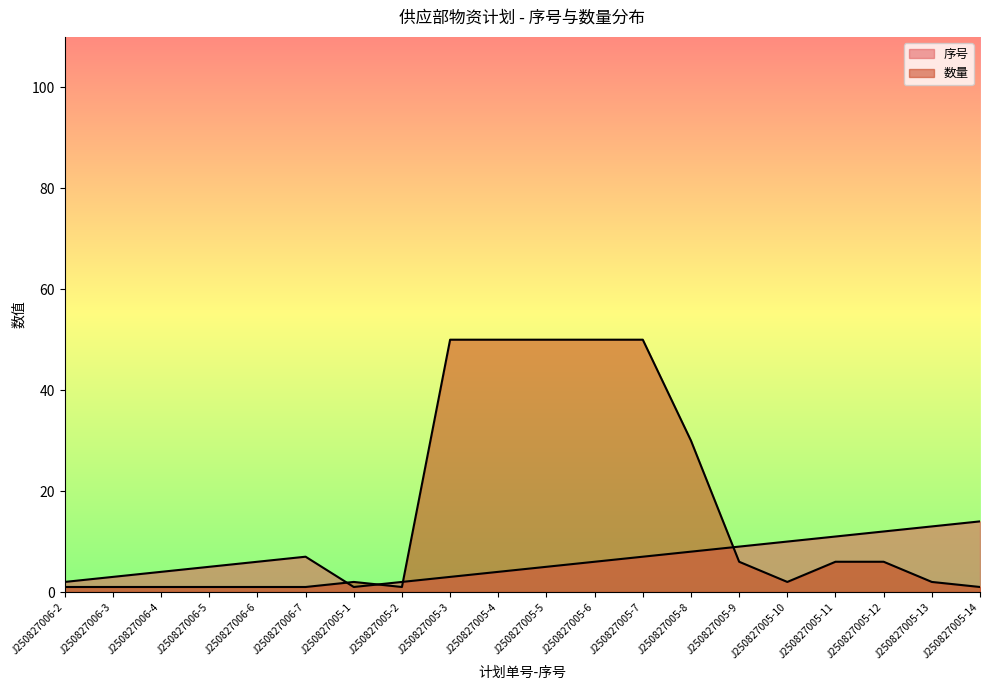

What is the difference between the maximum and minimum values in the 序号 series?

13